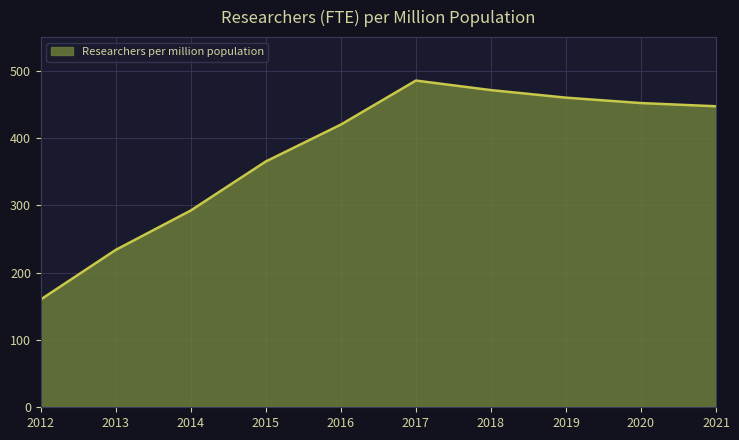

At which label is the value closest to 322?

2014